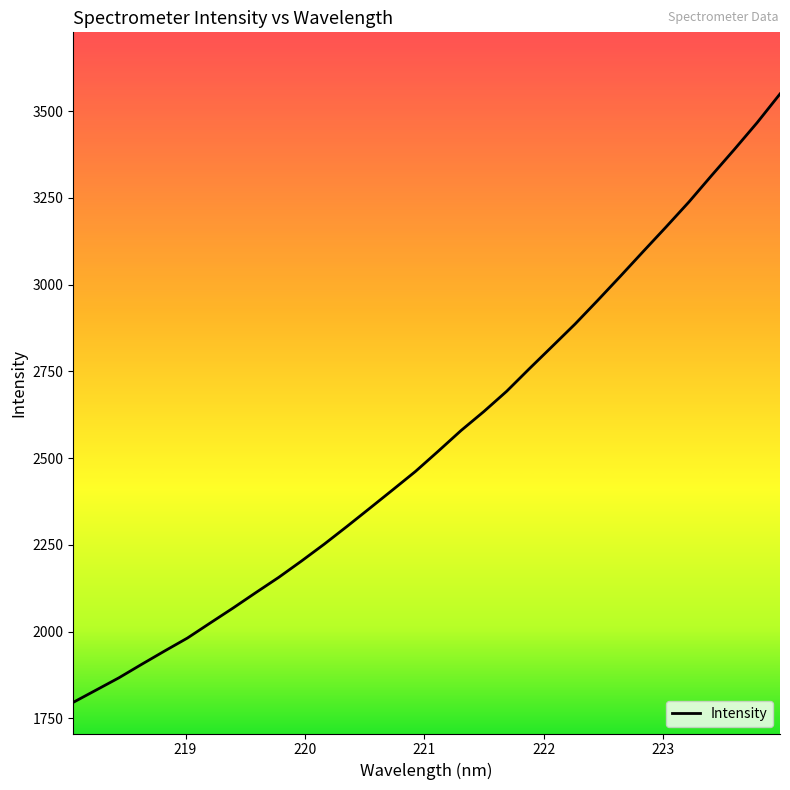

What is the smallest value displayed?

1796.4